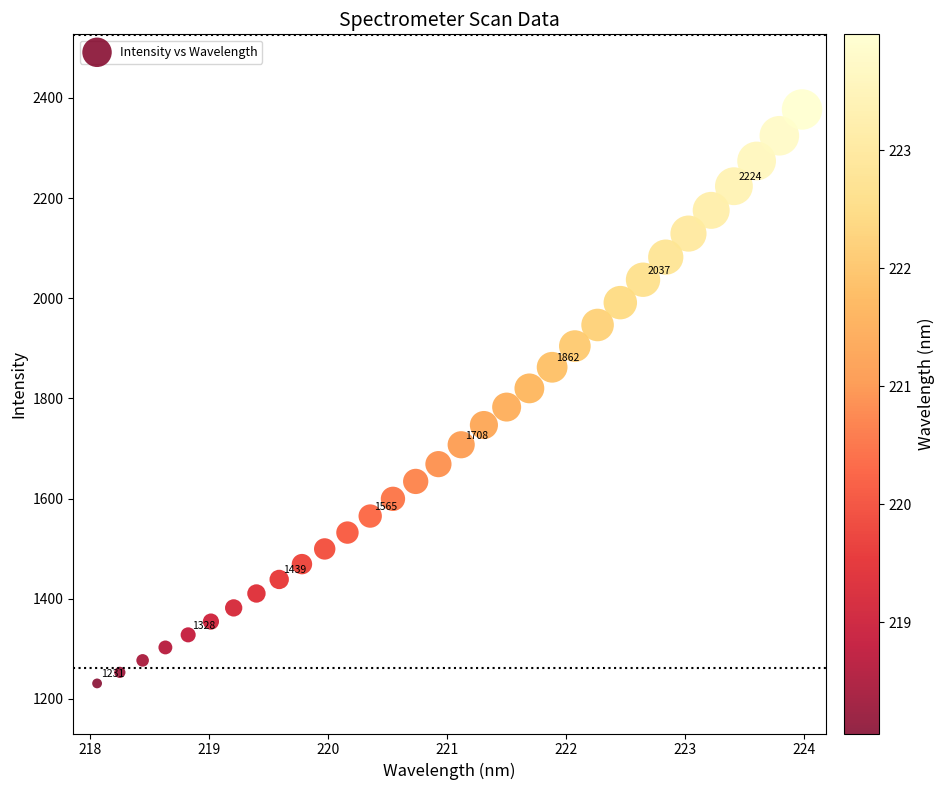

What is the range of Y values (max minus min)?

1145.8